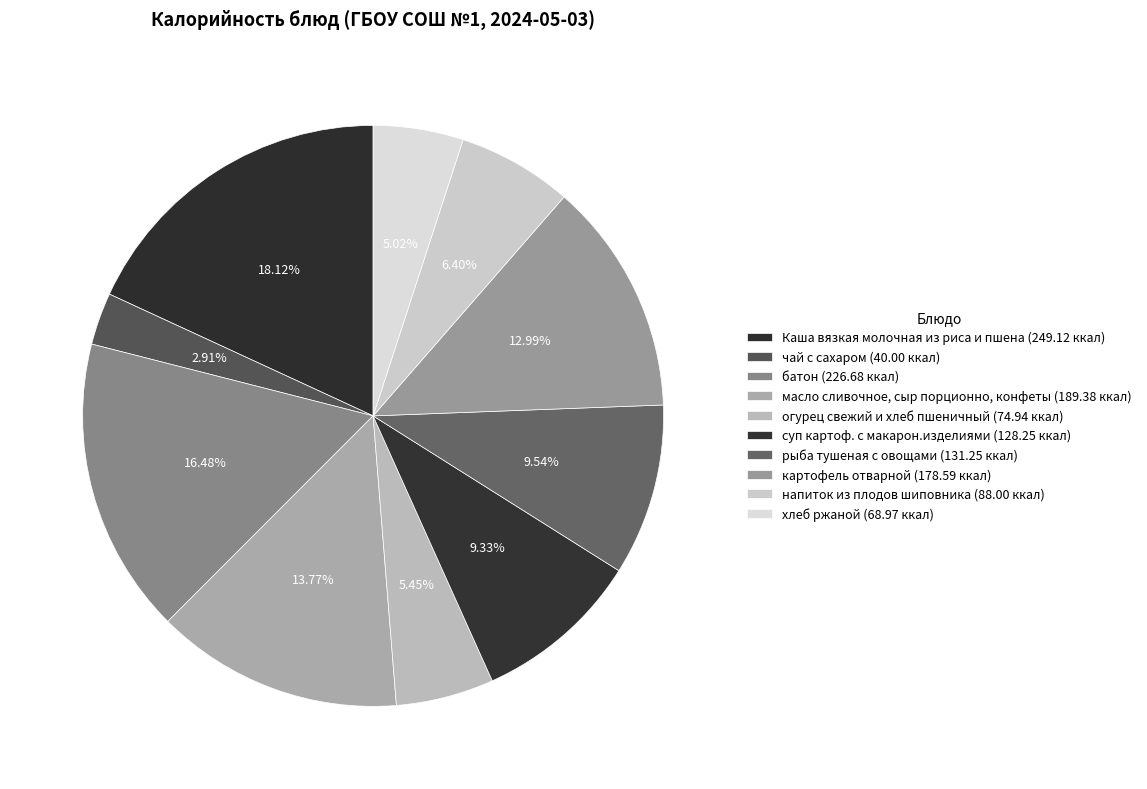

What is the smallest slice in the pie chart?

чай с сахаром